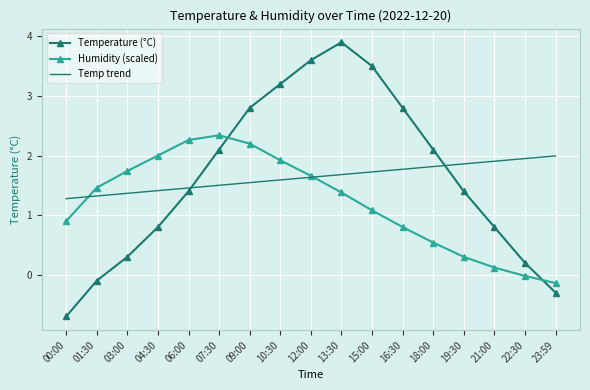

True or false: Temperature (°C) has more than 0 points higher than both neighbors.

True